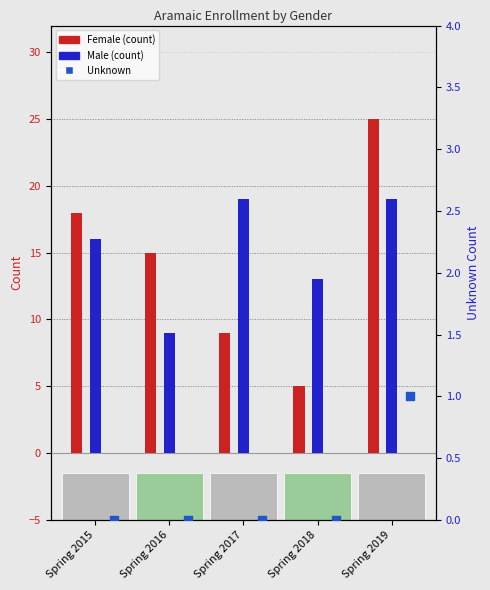

At which category is the sum across all series the highest?

Spring 2019